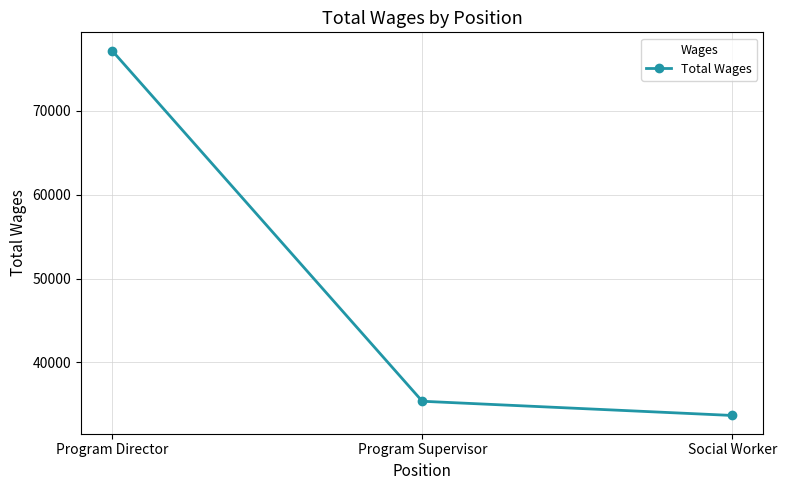

How many lines are shown in the chart?

1